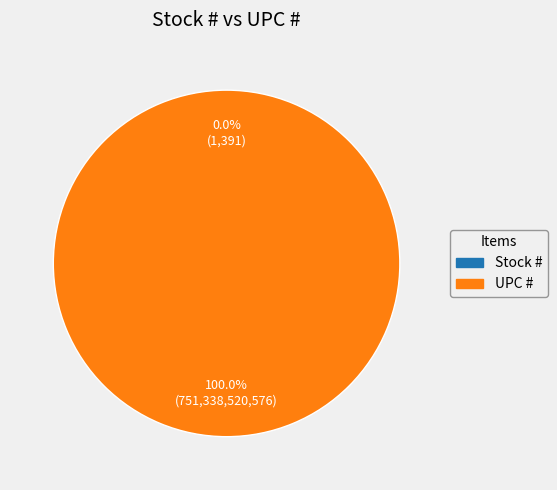

Which slice represents more than half of the pie?

UPC #